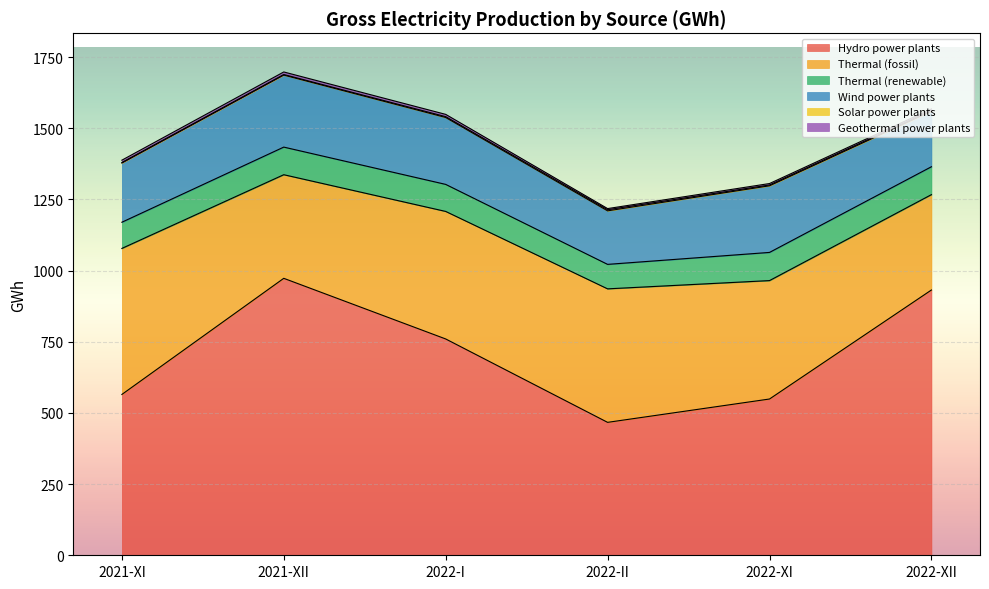

True or false: Thermal (fossil) and Wind power plants intersect in this chart.

False